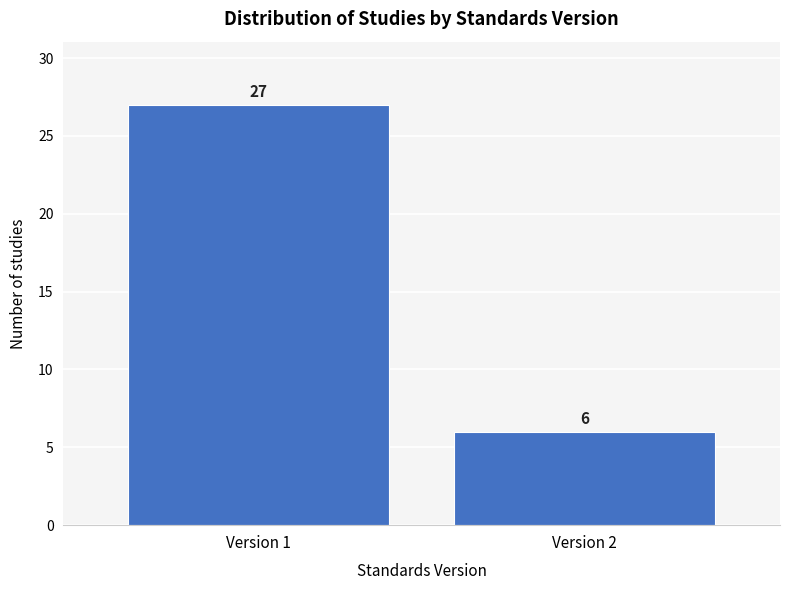

Reading right to left, transcribe all the data shown in this chart.

6	27